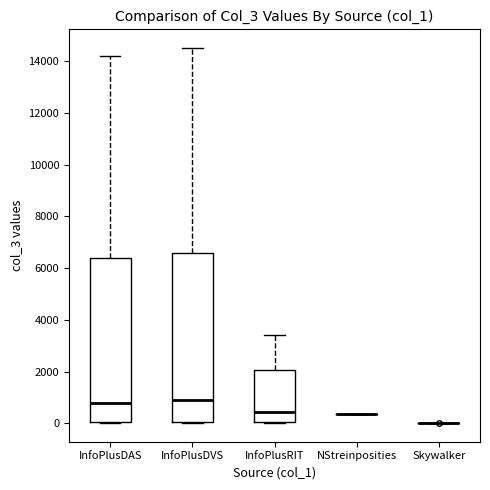

Reading left to right, read every box against the y-axis: the position of its median line, the range the box covers, and the ends of its whiskers. The values are not printed on the chart, so give them approximately, as read against the axis.

InfoPlusDAS: median 800, box 0 to 6400, whiskers 0 to 14200
InfoPlusDVS: median 1000, box 0 to 6600, whiskers 0 to 14600
InfoPlusRIT: median 400, box 0 to 2000, whiskers 0 to 3400
NStreinposities: box collapsed to a line at 400, whiskers 400 to 400
Skywalker: box collapsed to a line at 0, whiskers 0 to 0